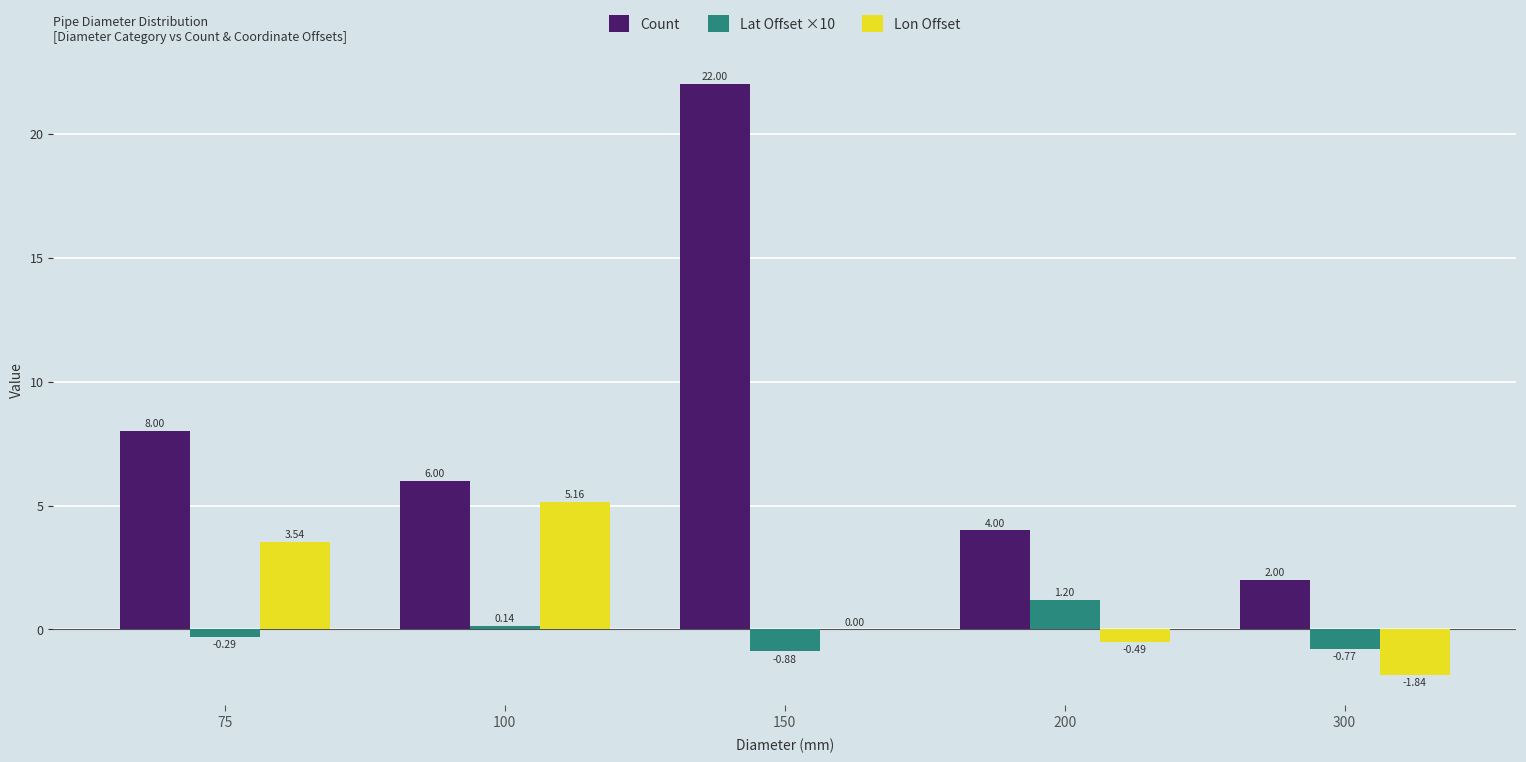

Which series has the largest range (max minus min)?

Count